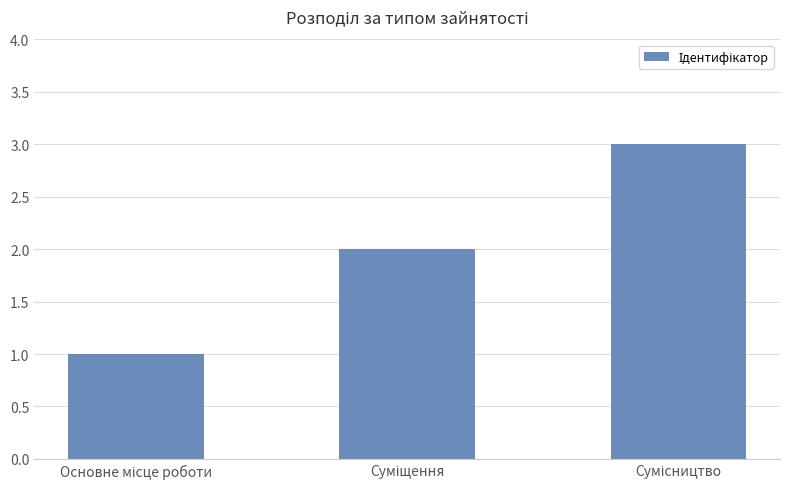

What is the sum of all values?

6